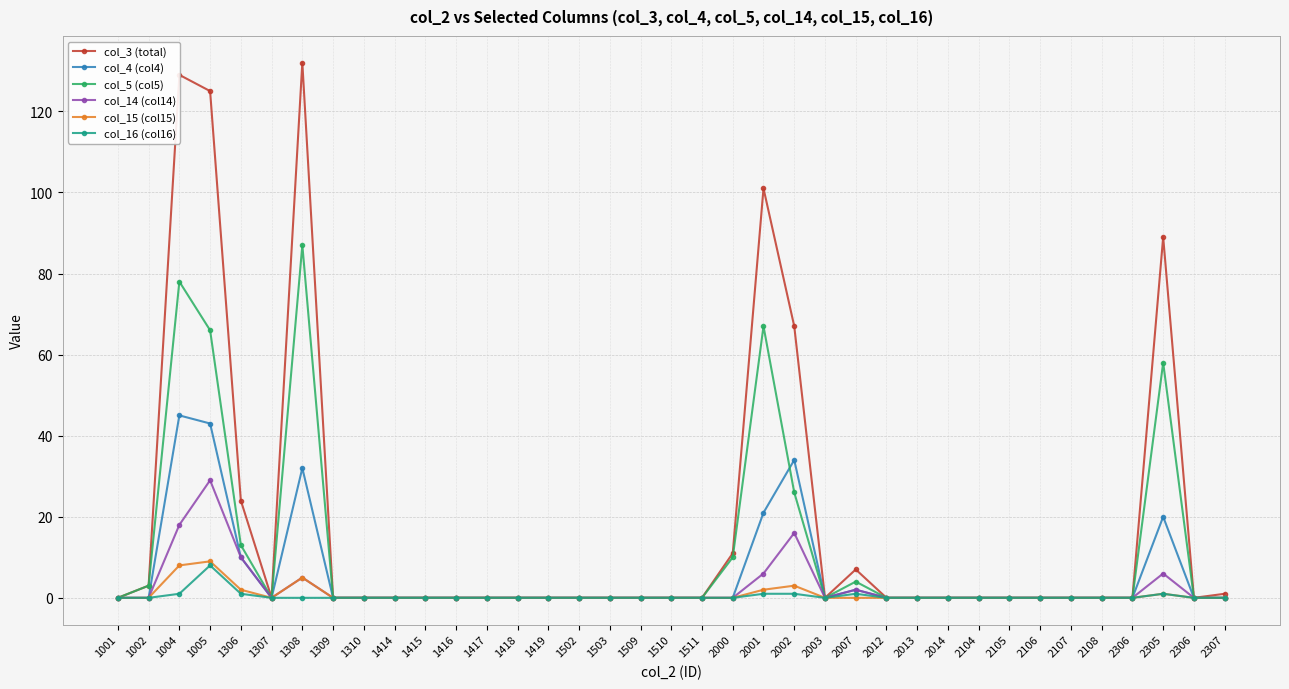

At which category does col_16 (col16) reach its first local valley?

2003